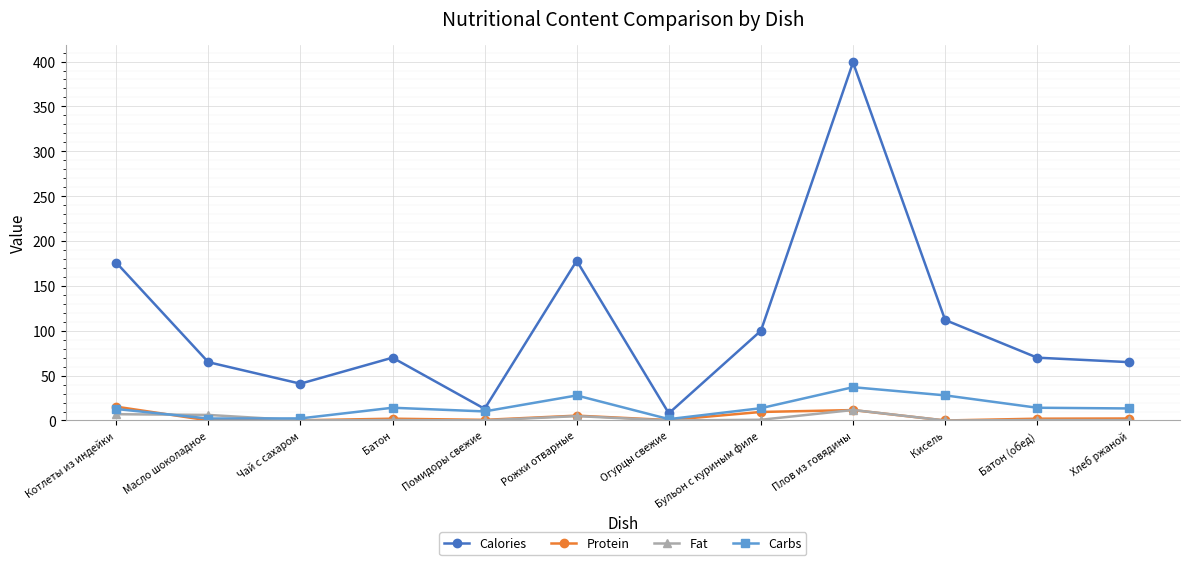

How many lines are shown in the chart?

4